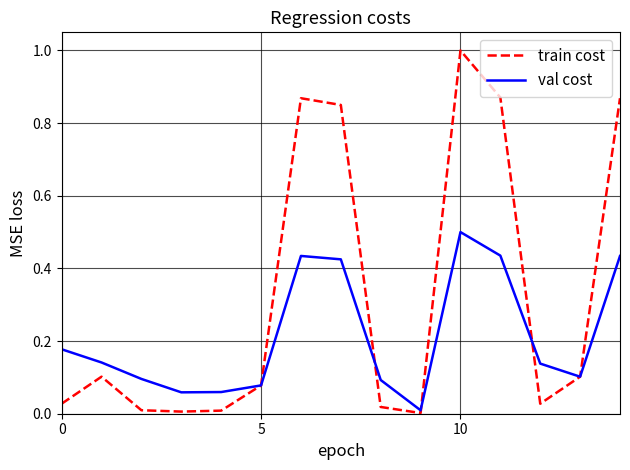

True or false: train cost and val cost cross at least once.

True